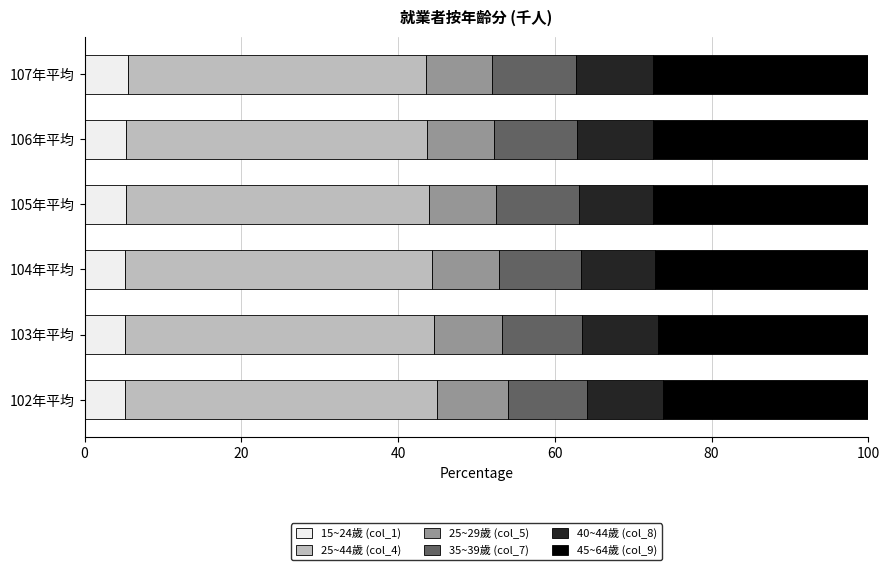

The value of 15~24歲 (col_1) at 103年平均 is 5.1. True or false?

True